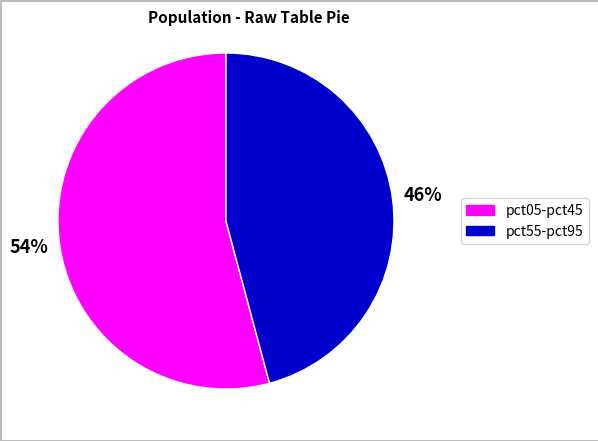

To the nearest percent, what is the difference between the largest and smallest slice percentages?

8%